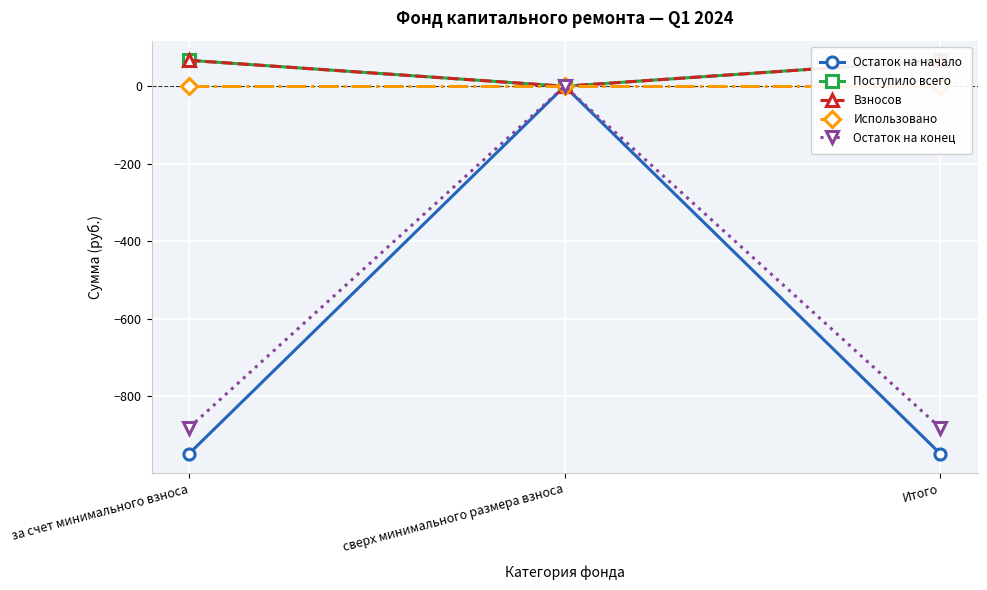

Is the value of Взносов at за счет минимального взноса greater than the value of Поступило всего at сверх минимального размера взноса?

Yes